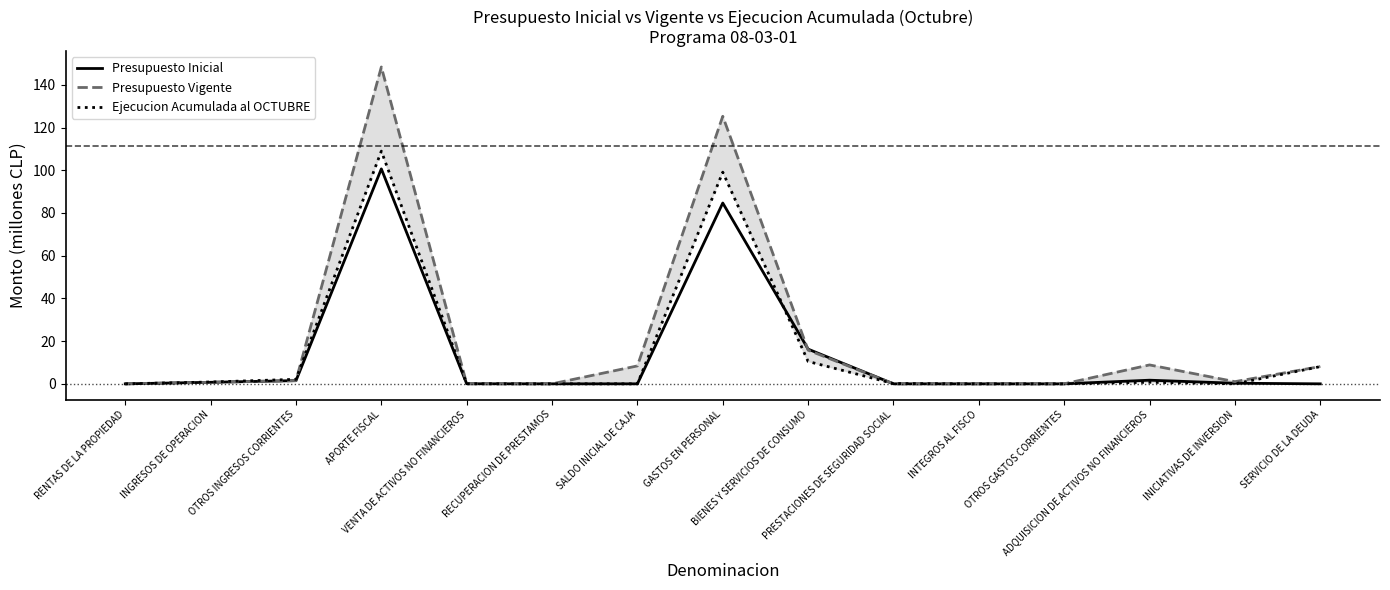

Between SALDO INICIAL DE CAJA and PRESTACIONES DE SEGURIDAD SOCIAL, which series saw the biggest shift?

Presupuesto Vigente